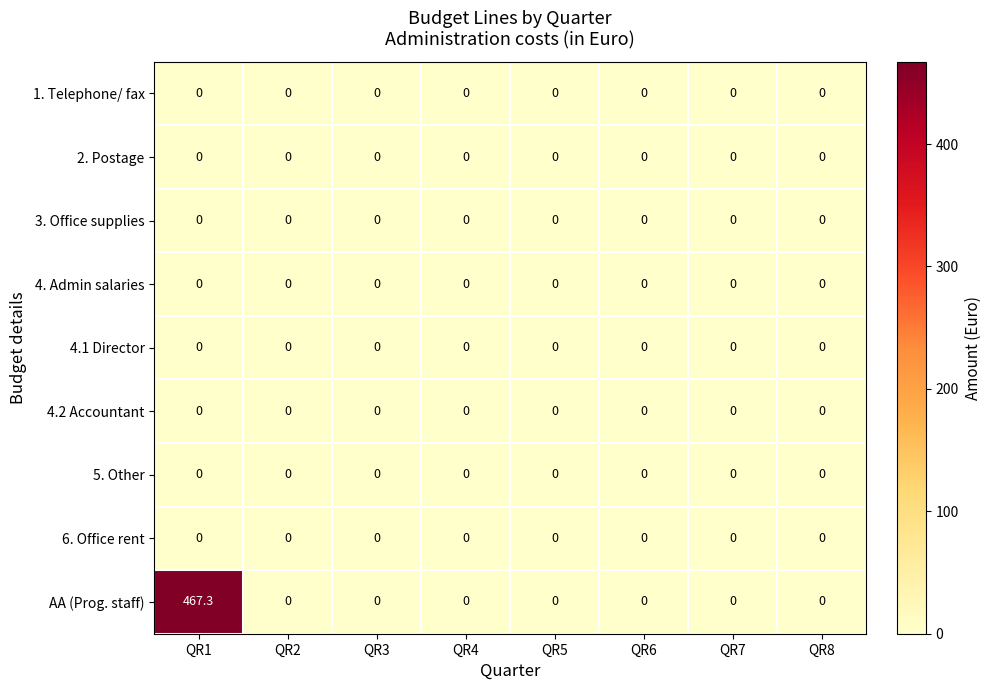

Which series has the widest spread of values?

AA (Prog. staff)